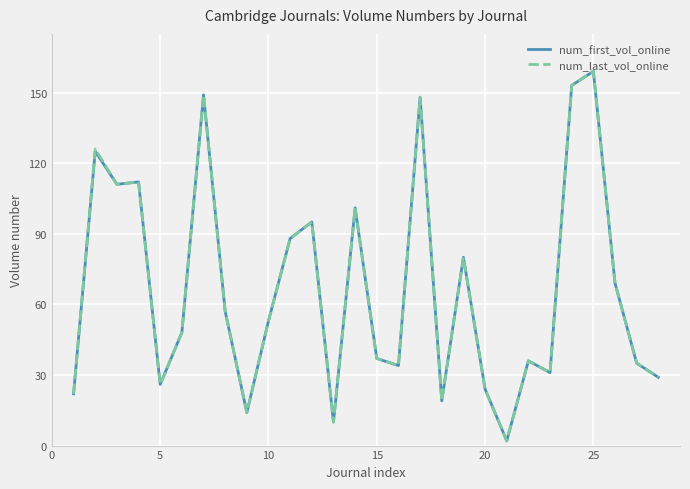

What is the maximum value for num_last_vol_online?

159